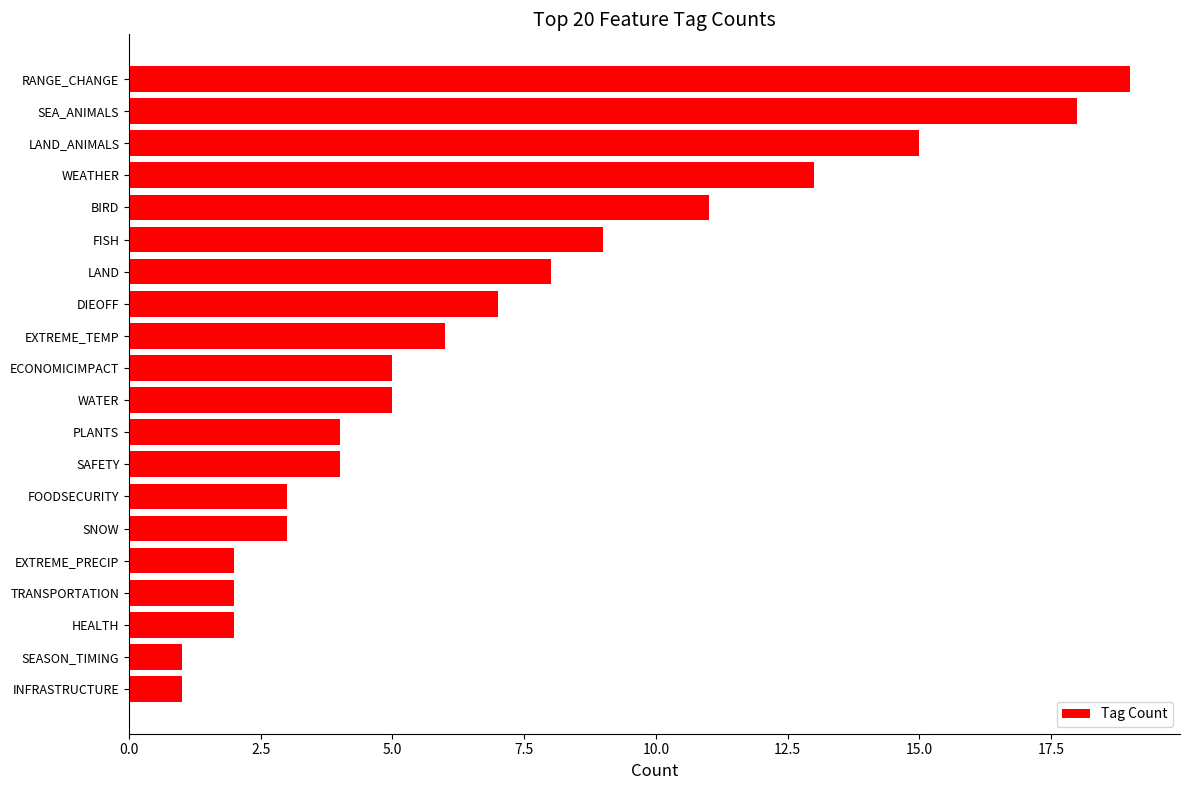

What is the minimum value shown in the chart?

1